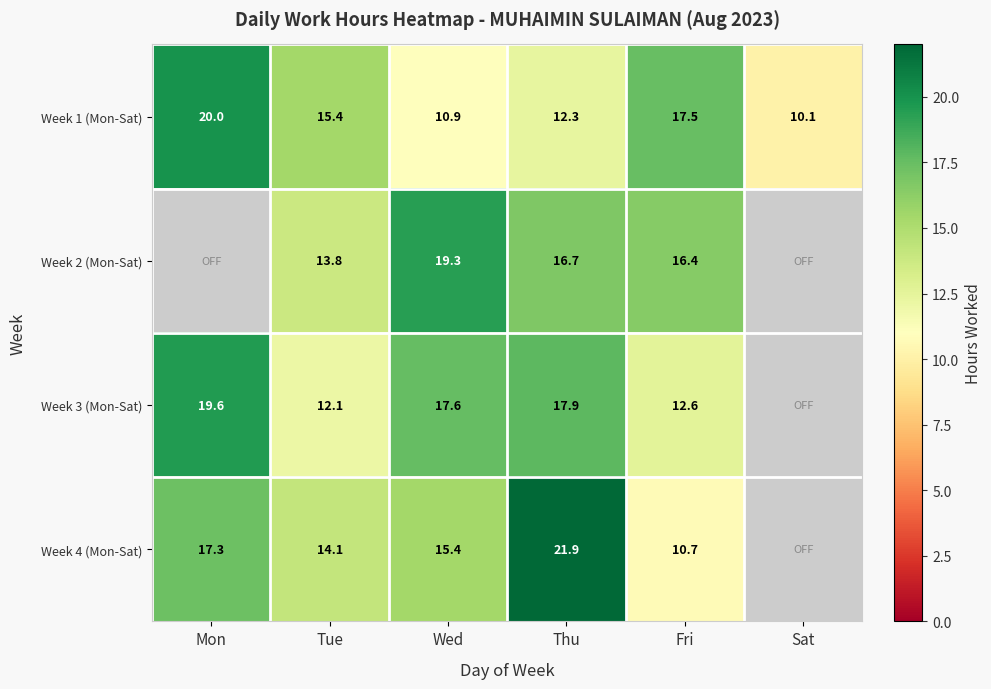

What is the sum of all Week 1 (Mon-Sat) values?

86.2